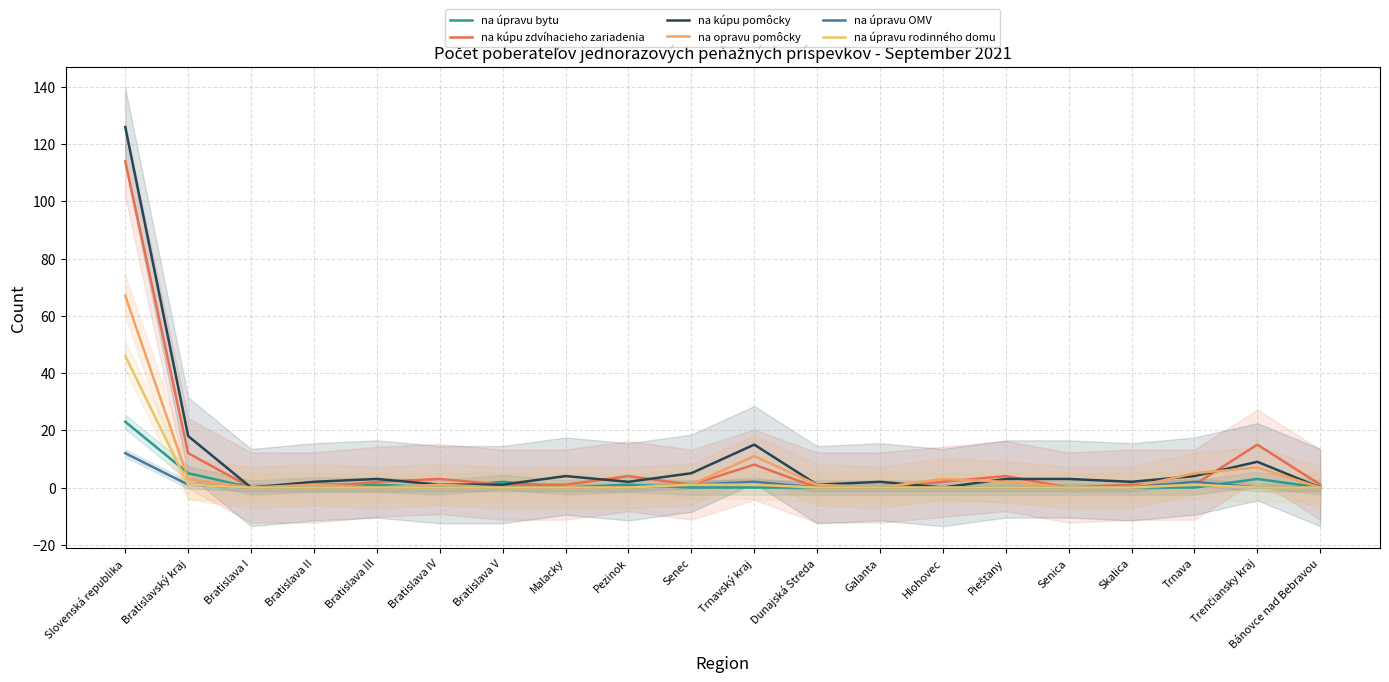

Rank the categories by na úpravu OMV value from highest to lowest.

Slovenská republika, Trnavský kraj, Trnava, Bratislavský kraj, Senec, Bratislava I, Bratislava II, Bratislava III, Bratislava IV, Bratislava V, Malacky, Pezinok, Dunajská Streda, Galanta, Hlohovec, Piešťany, Senica, Skalica, Trenčiansky kraj, Bánovce nad Bebravou